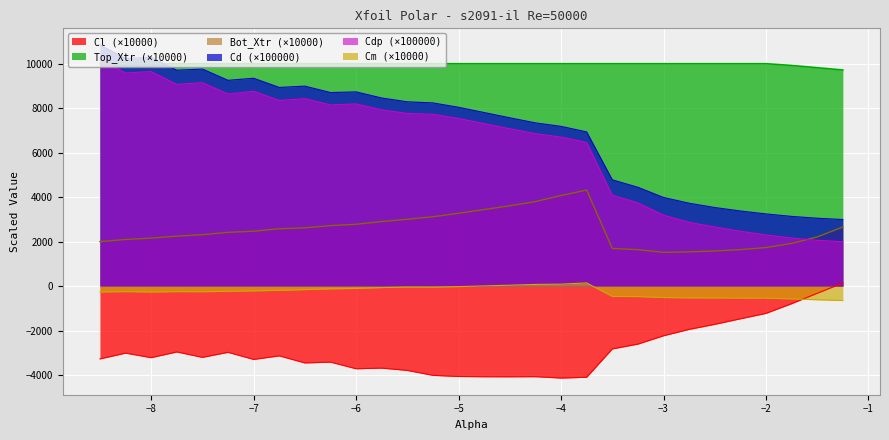

At which label does Bot_Xtr reach its minimum?

-3.0